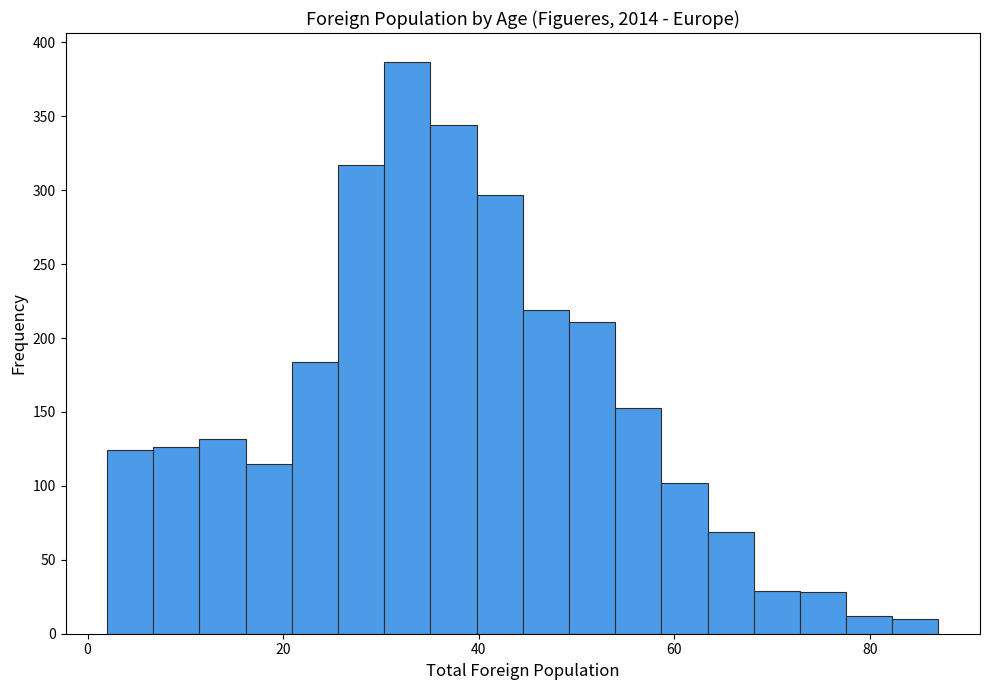

Read against the x-axis, roughly where is the centre of the tallest bar?

32